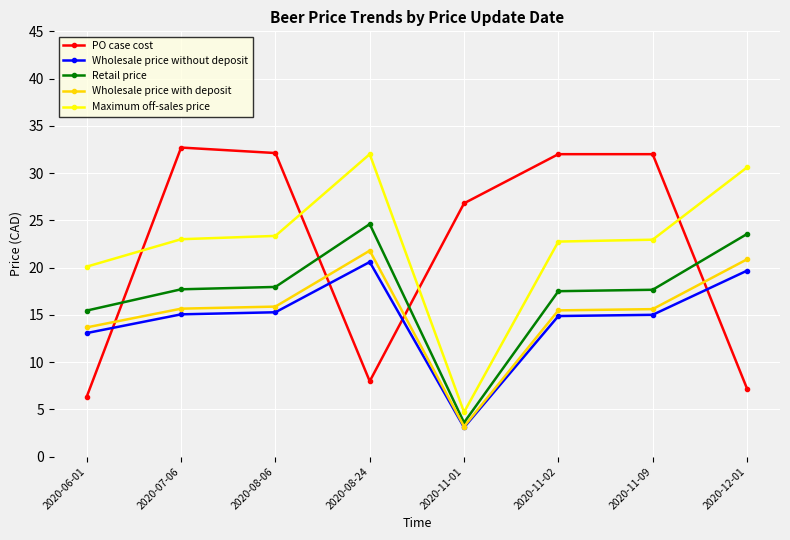

What position from the right is 2020-11-02?

3